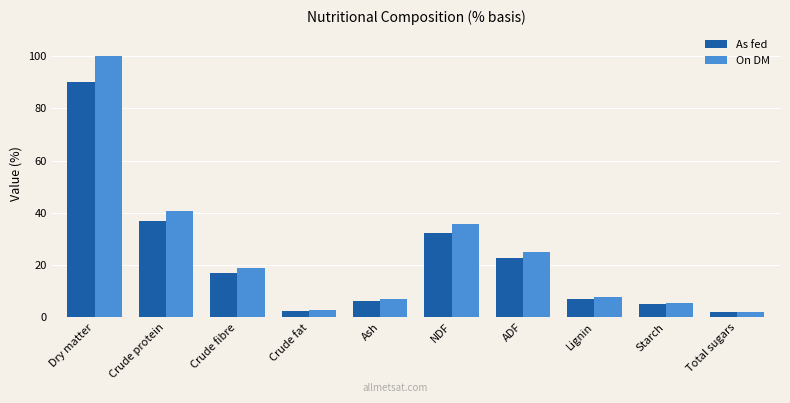

Which series has the largest total across all categories?

On DM